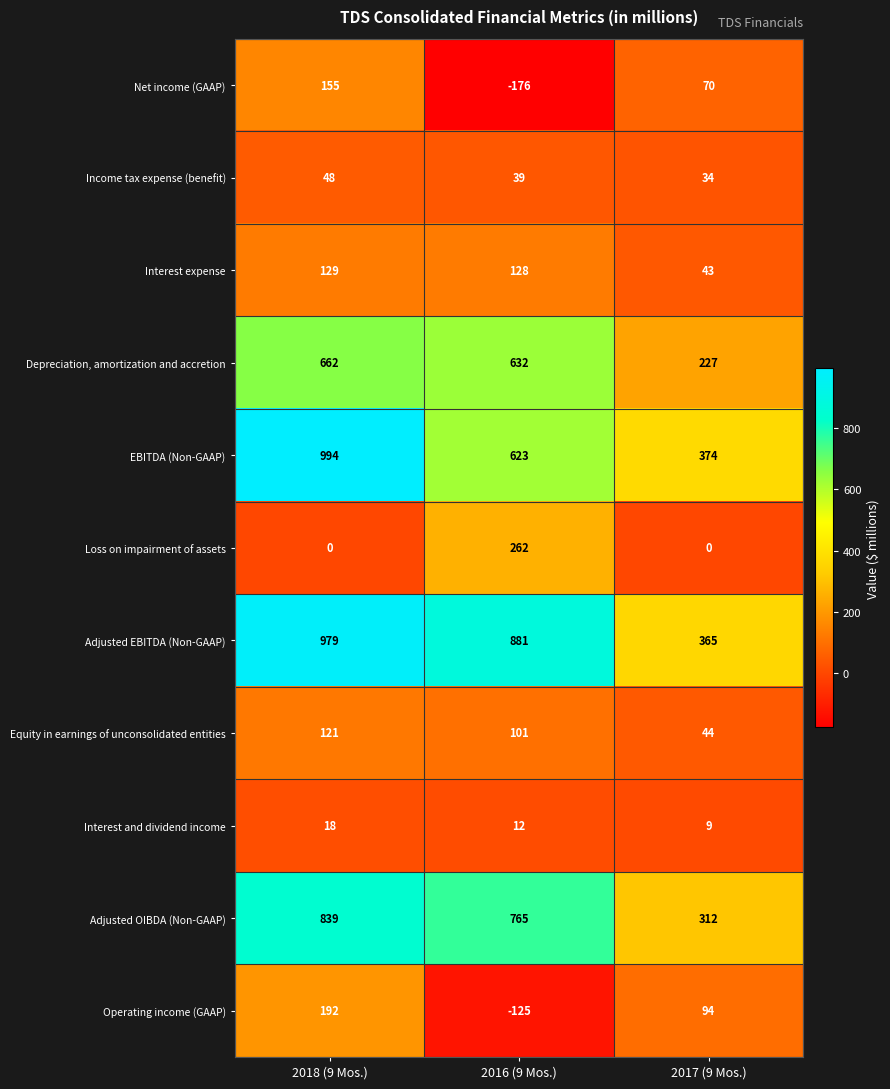

Where does the Net income (GAAP) series first go above 70?

2018 (9 Mos.)